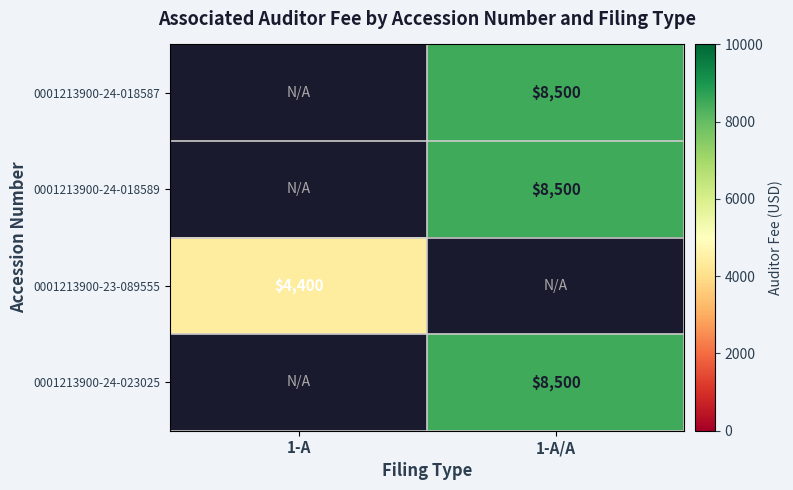

True or false: 0001213900-23-089555 has a value of 4400 at 1-A.

True